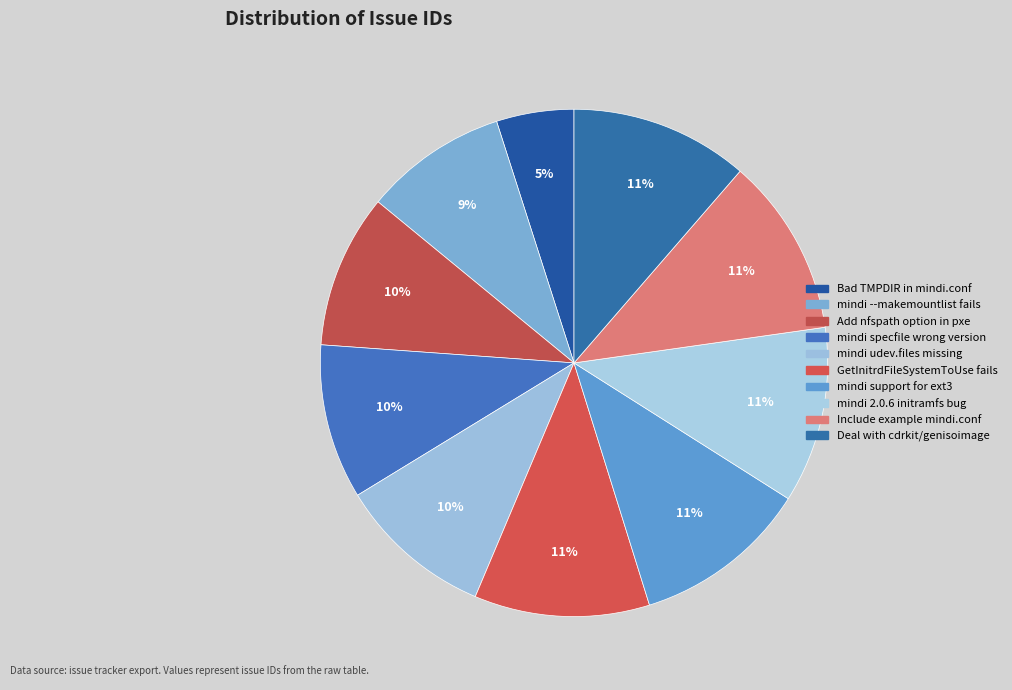

Count the number of slices in the pie.

10